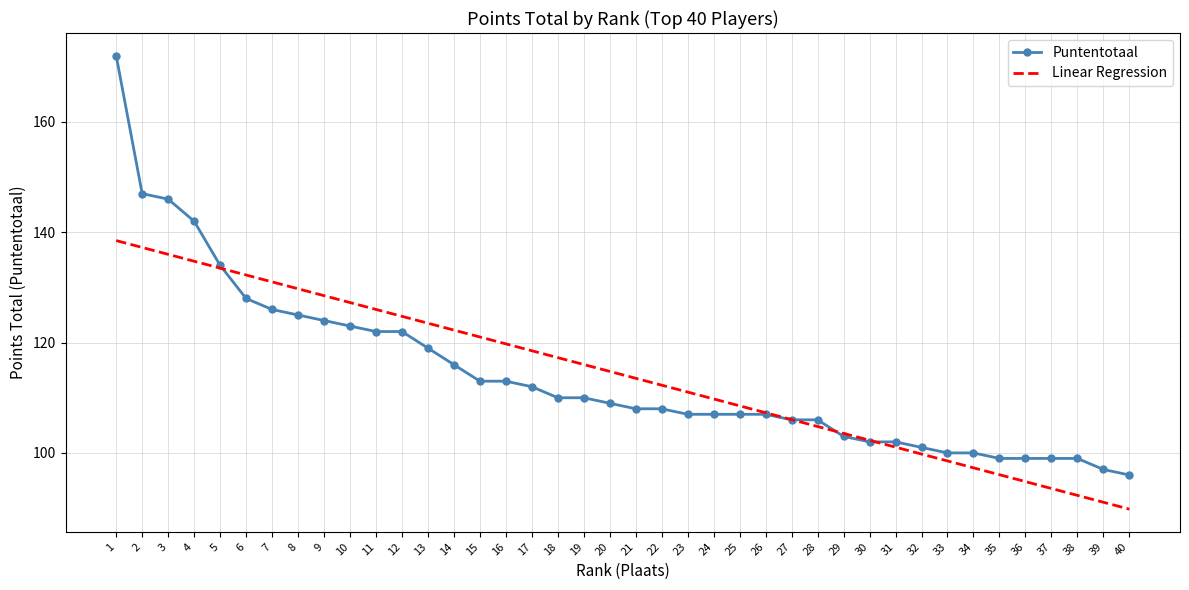

Which series has the largest range (max minus min)?

Puntentotaal